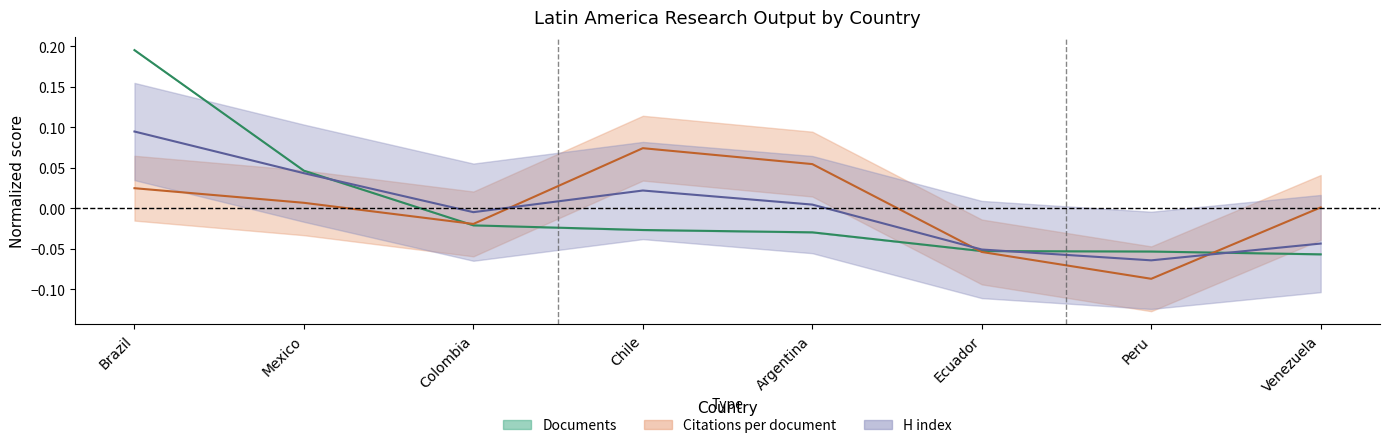

What is the minimum value shown in the chart?

-0.1